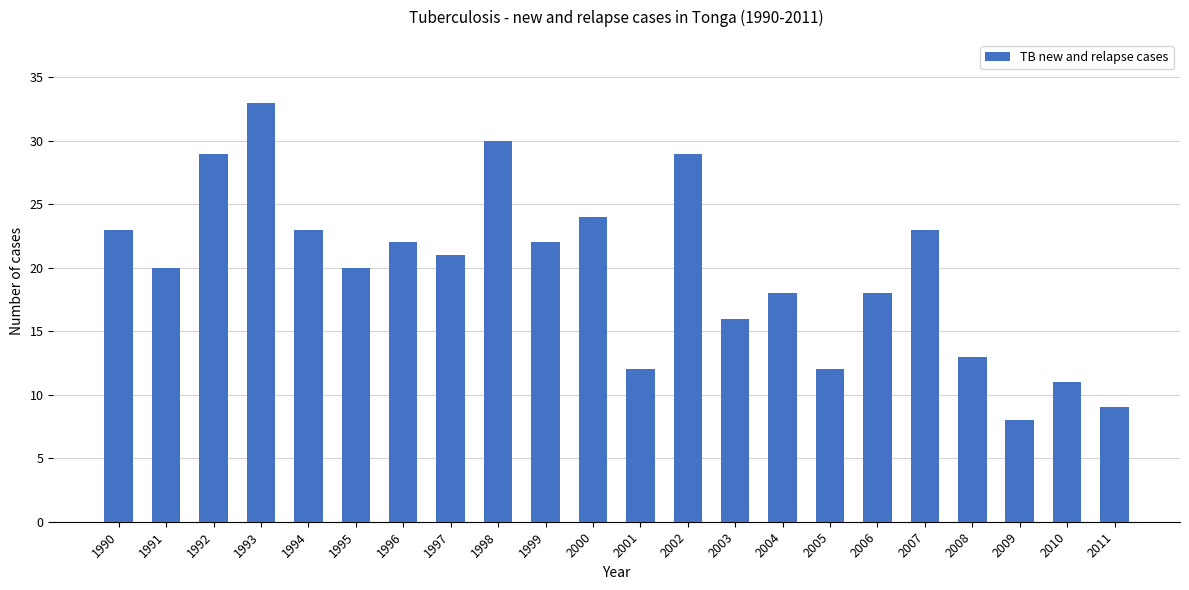

What is the change in value from 2008 to 2010?

-2